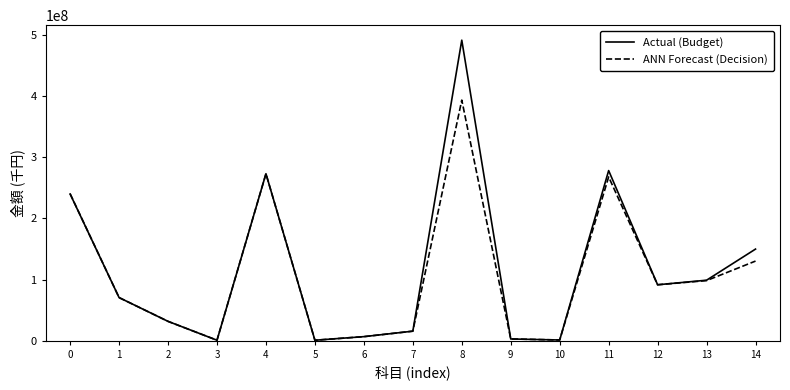

Rank the series by their average value, from lowest to highest.

ANN Forecast (Decision), Actual (Budget)